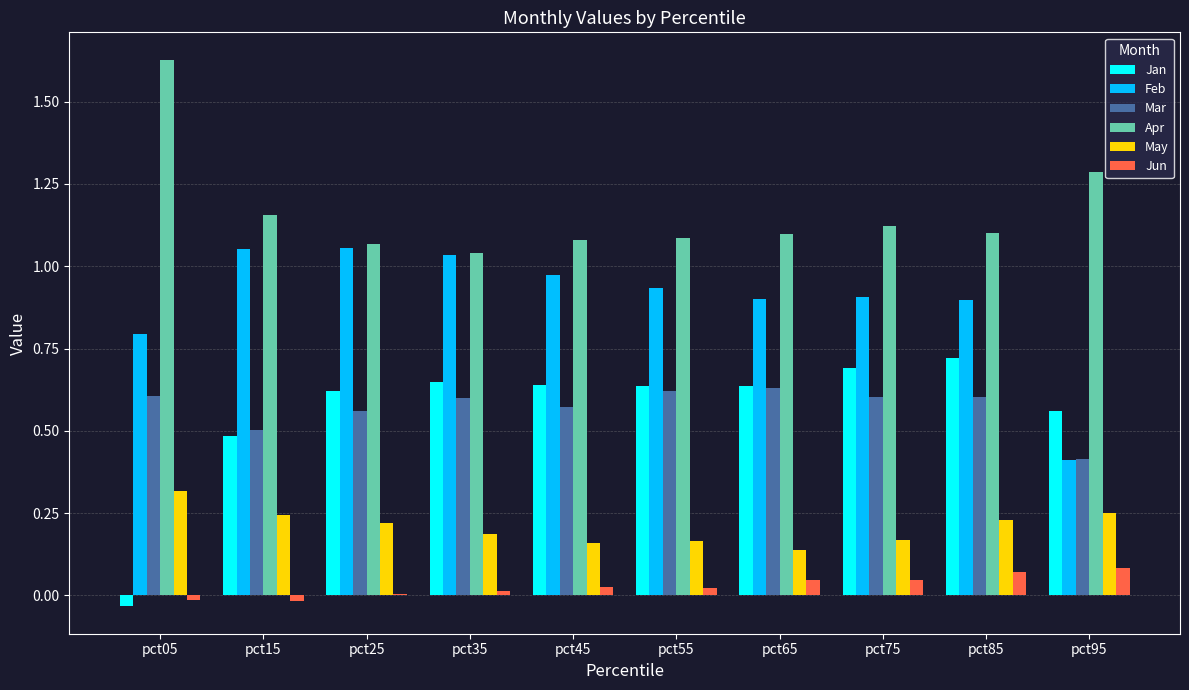

What is the sum of all Feb values?

9.0